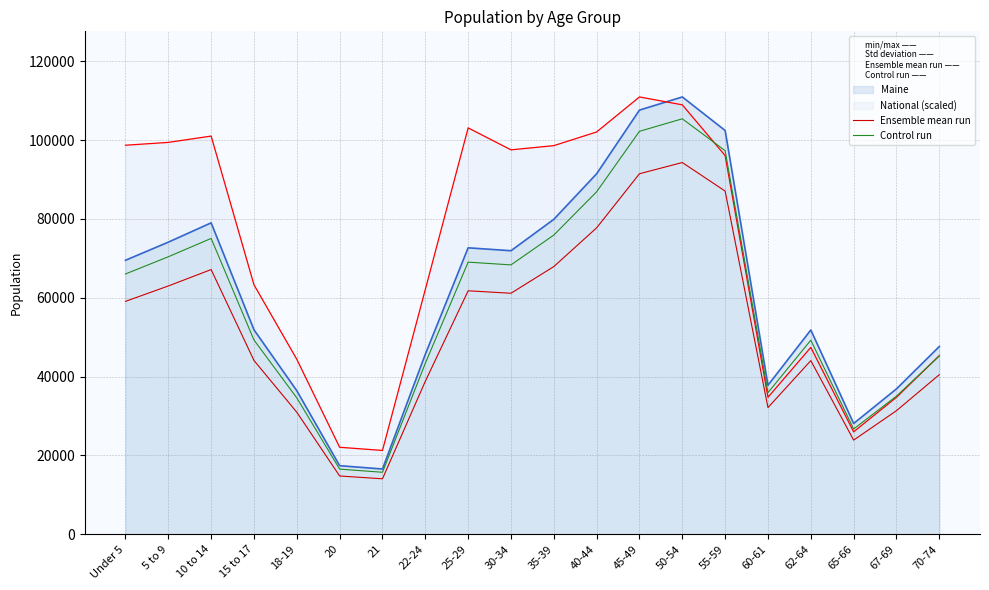

What is the label of the 7th point from the left?

21